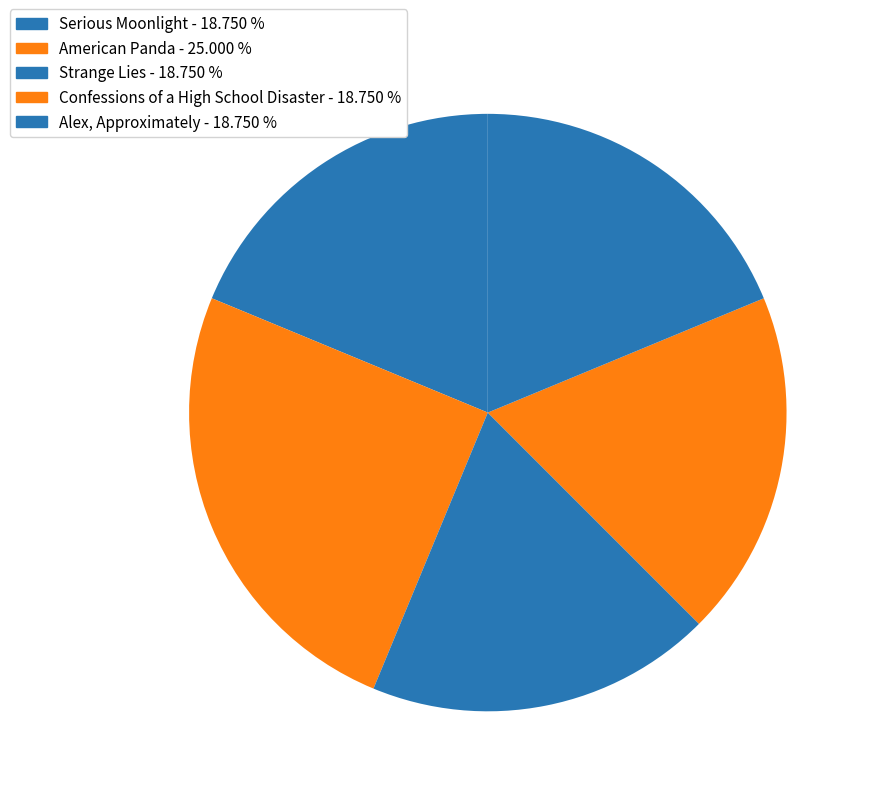

Approximately how many times larger is the value at American Panda compared to Alex, Approximately?

1.3